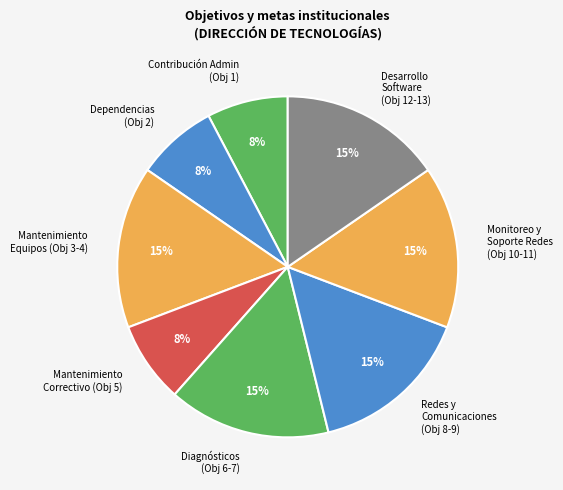

Between Redes y Comunicaciones (Obj 8-9) and Dependencias (Obj 2), which is larger?

Redes y Comunicaciones (Obj 8-9)